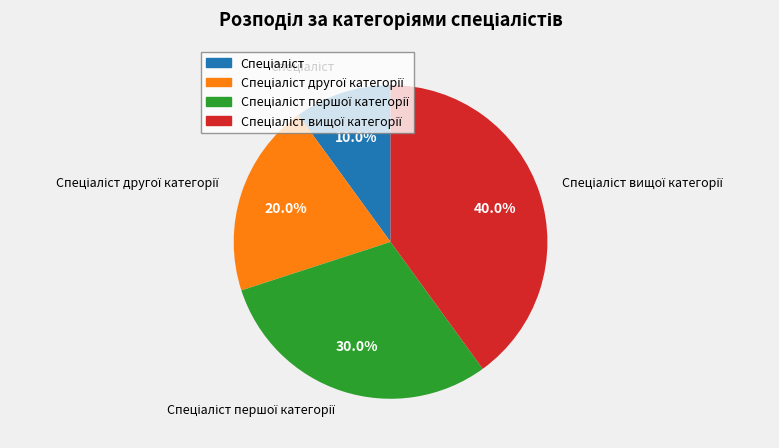

Is there any slice that represents more than half of the pie?

No